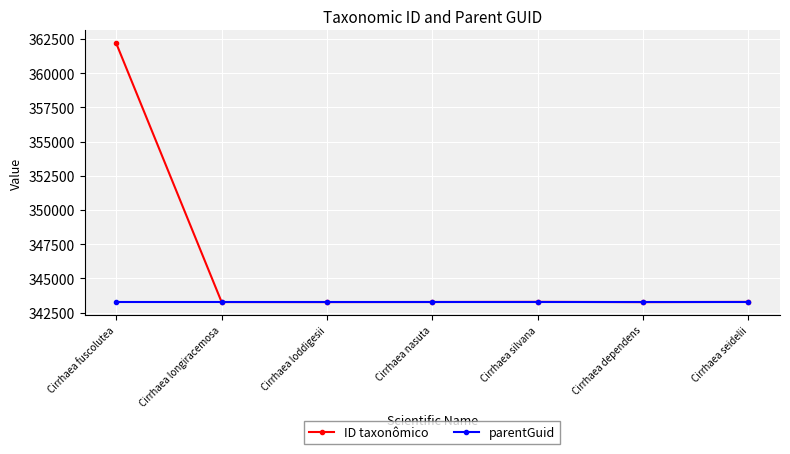

What is the label of the 7th point from the right?

Cirrhaea fuscolutea